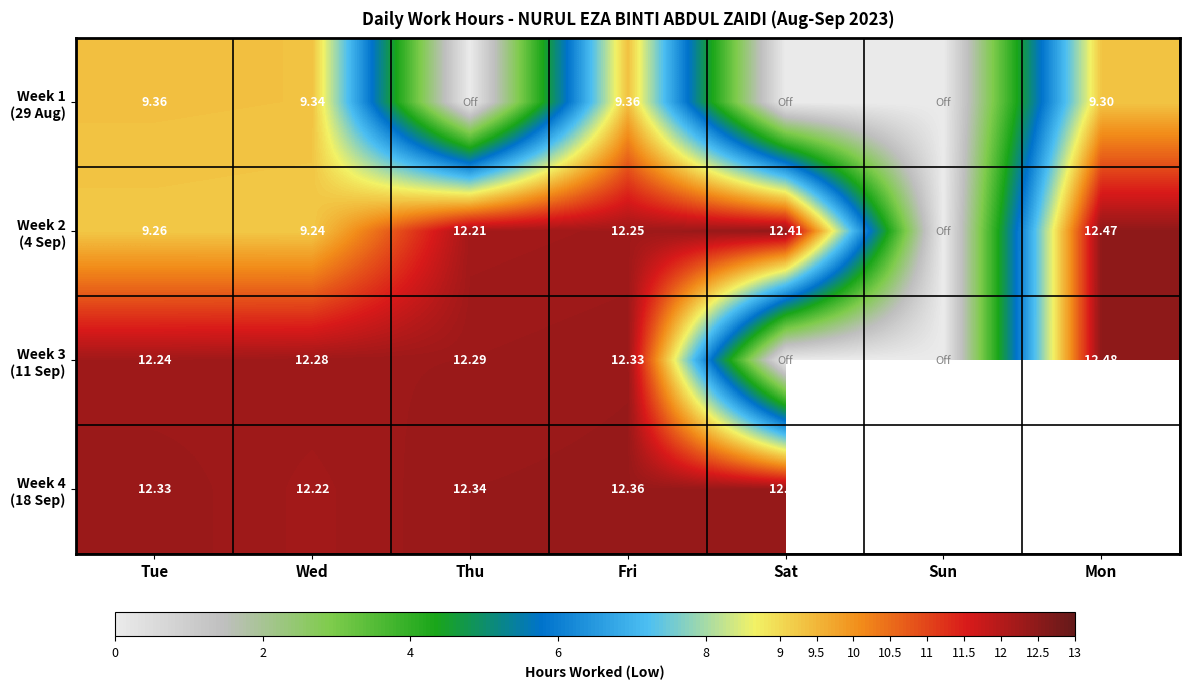

What is the maximum value for Week 4 (18 Sep)?

12.4